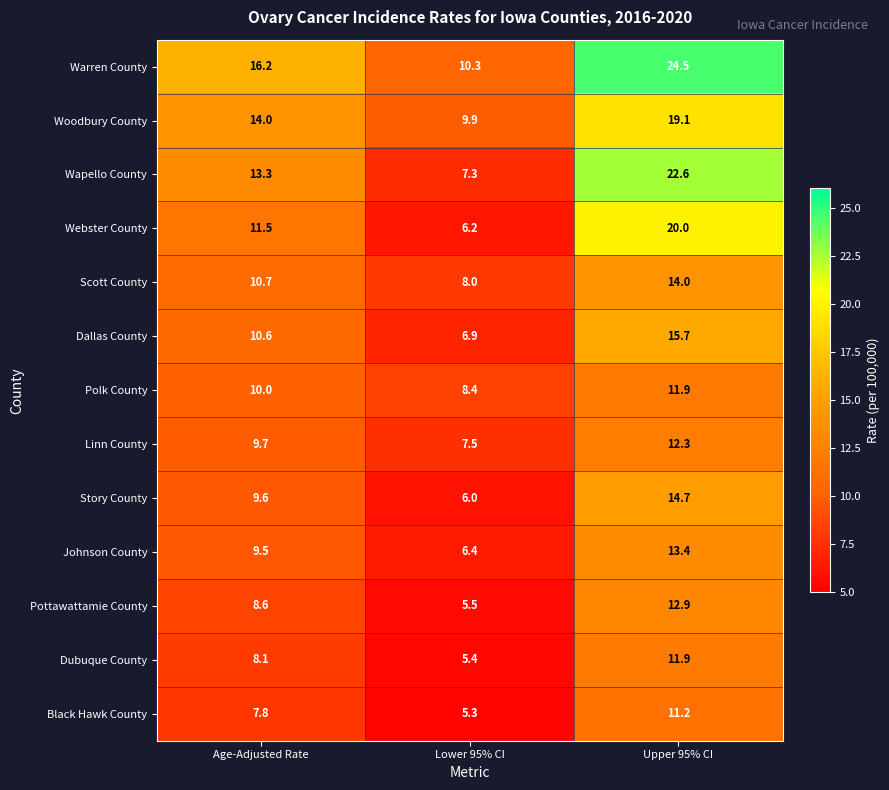

How many data points in Johnson County are less than 9?

1